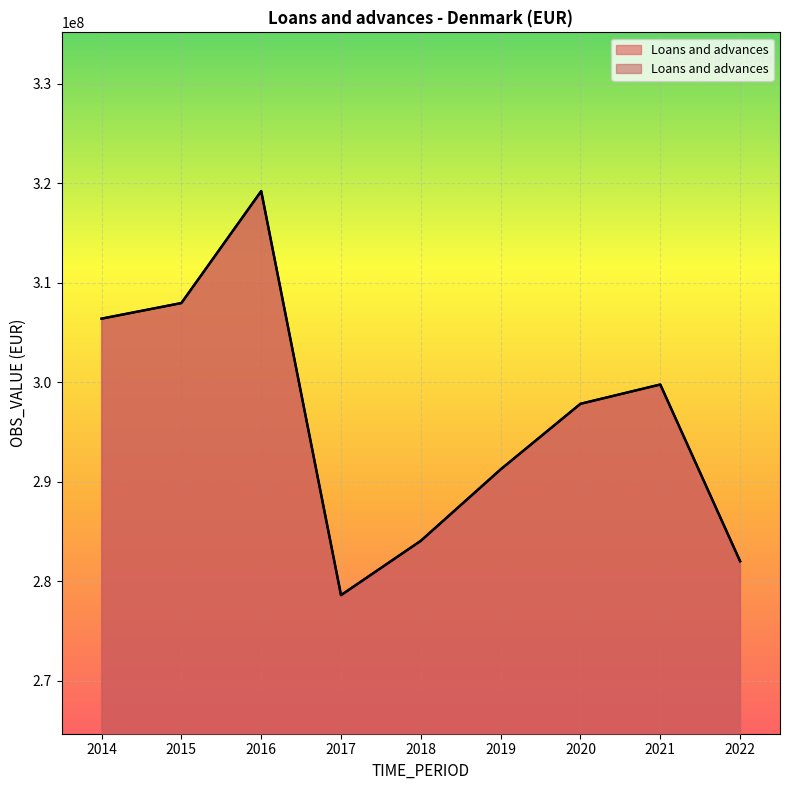

True or false: the data has more than 0 interior local peaks.

True